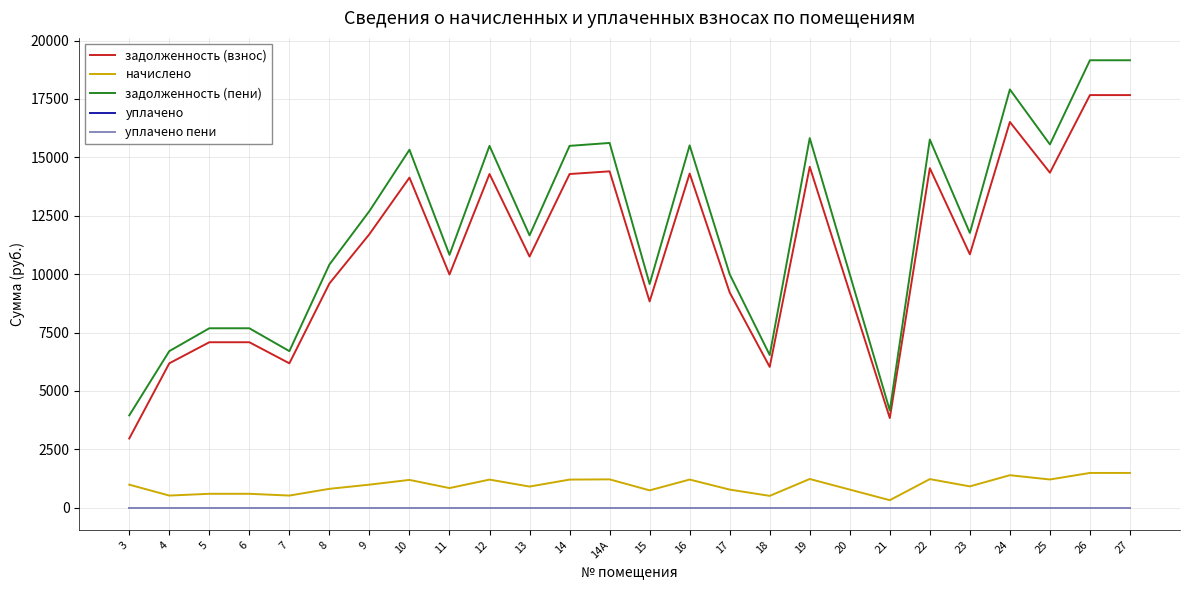

True or false: задолженность (пени) and начислено cross at least once.

False